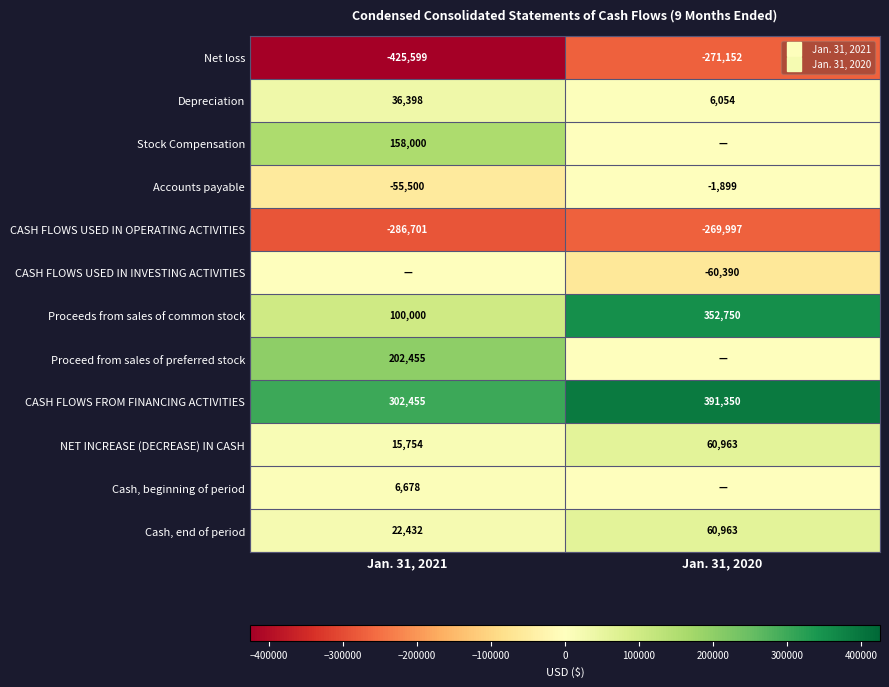

What is the sum of all Cash, end of period values?

83395